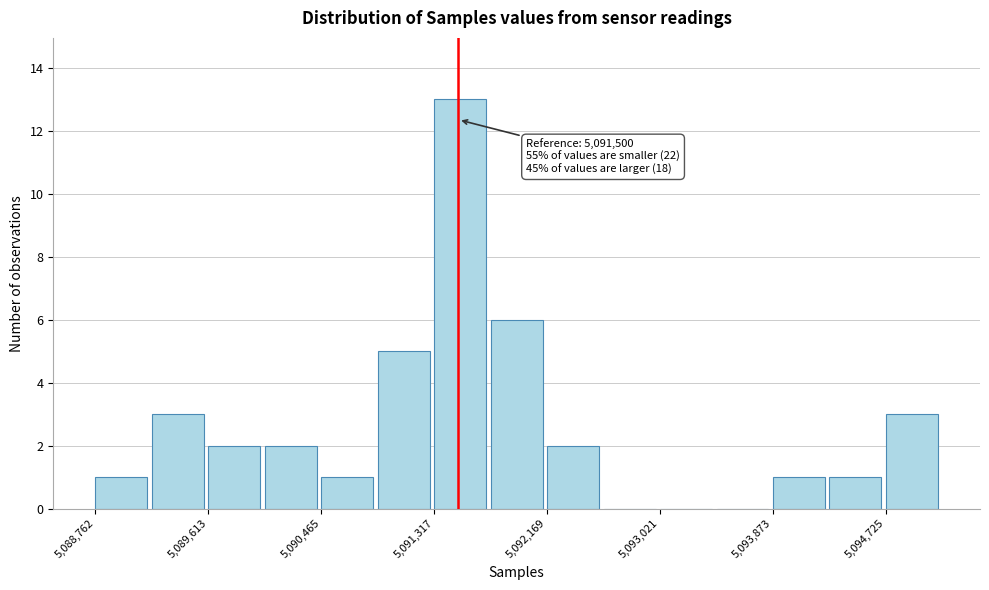

Which range on the x-axis has the tallest bar?

5091300 to 5091700